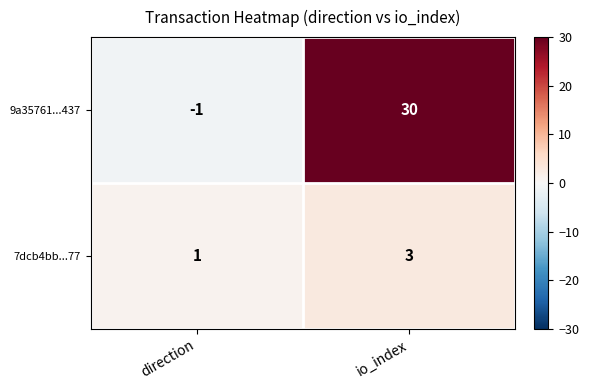

True or false: 9a35761...437 has a value of -2 at direction.

False